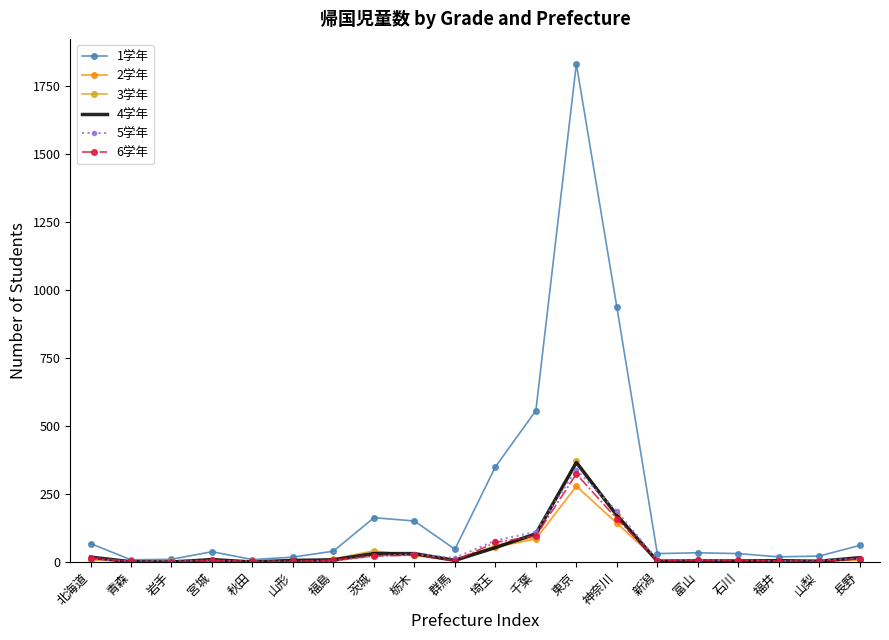

Which series has the largest total across all categories?

1学年